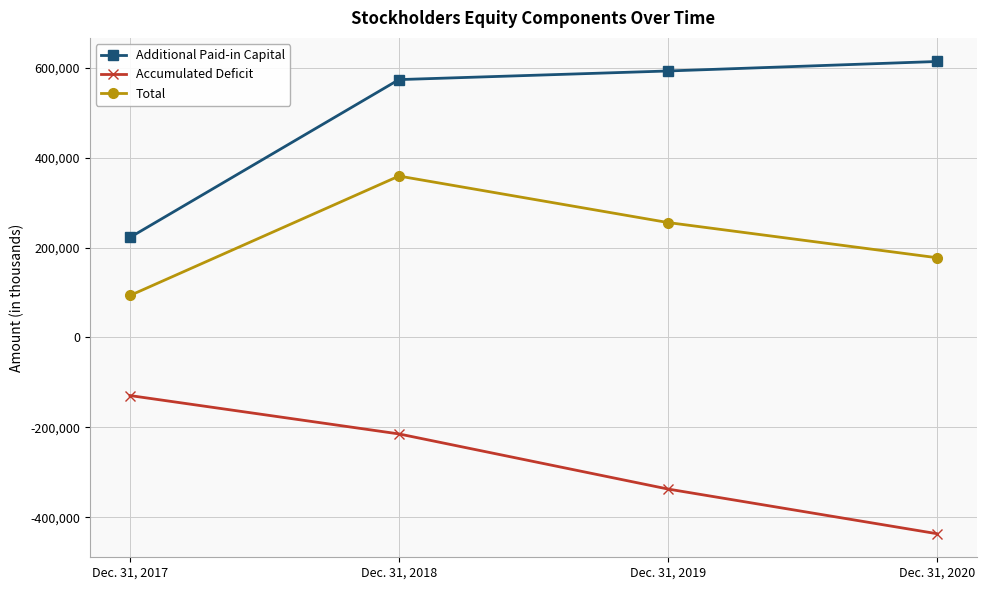

True or false: Total and Accumulated Deficit intersect in this chart.

False